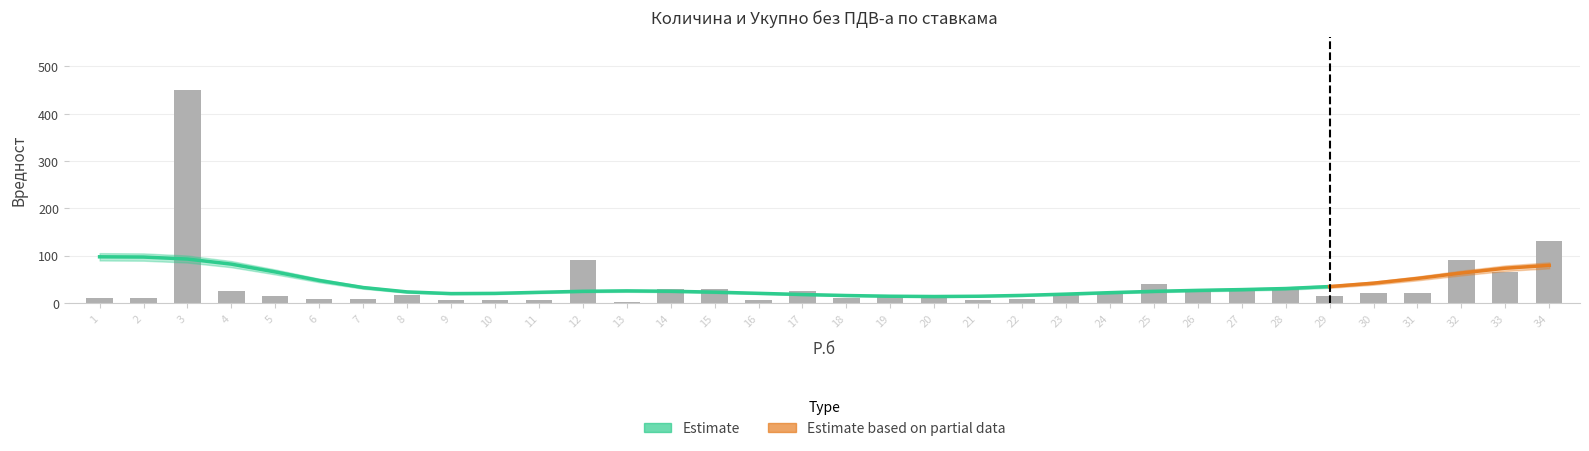

What is the greatest value displayed?

450